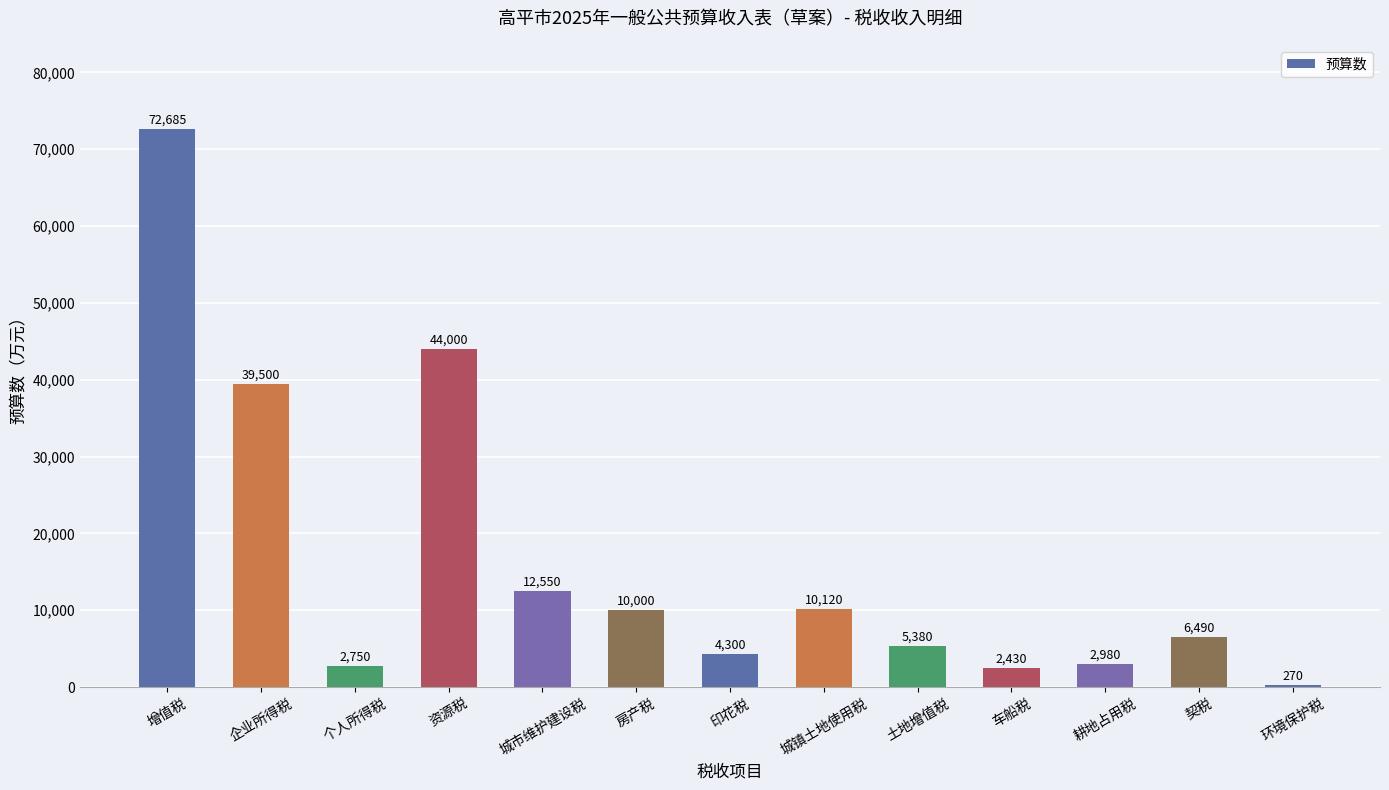

What is the smallest value displayed?

270